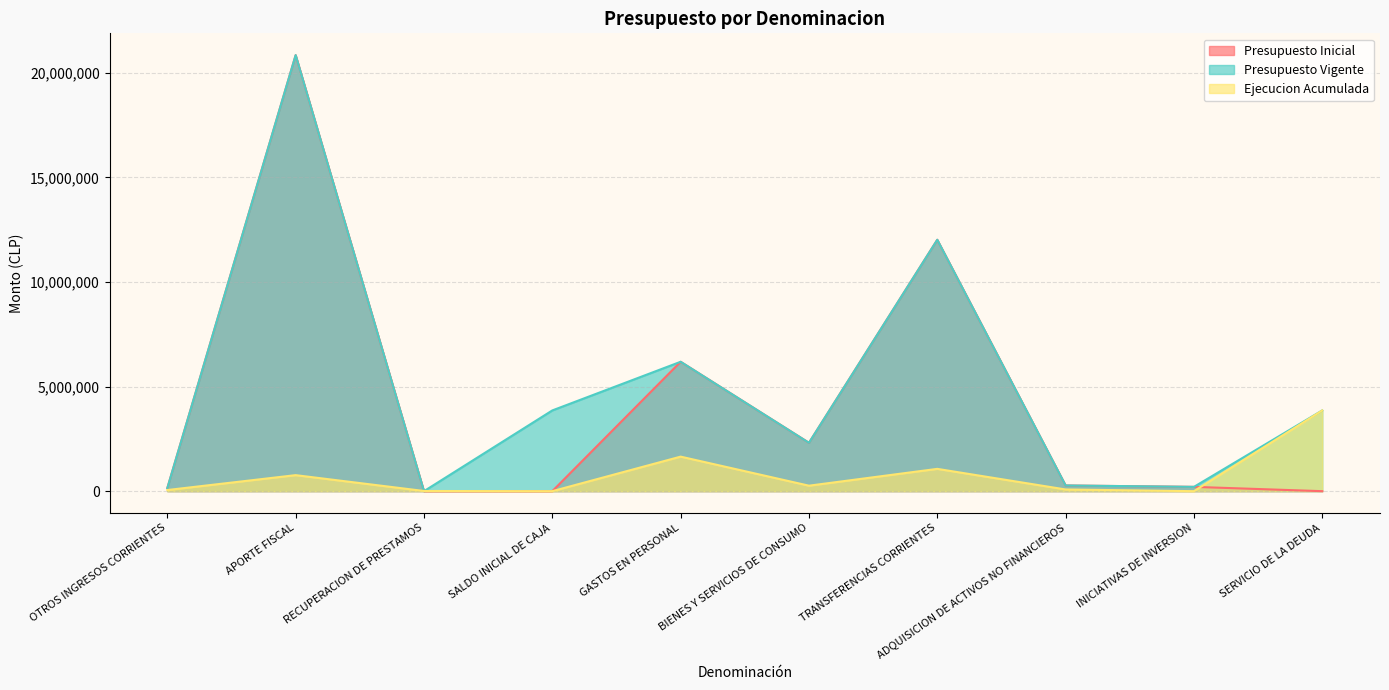

What is the value of the Ejecucion Acumulada point at the 8th from the left?

81411